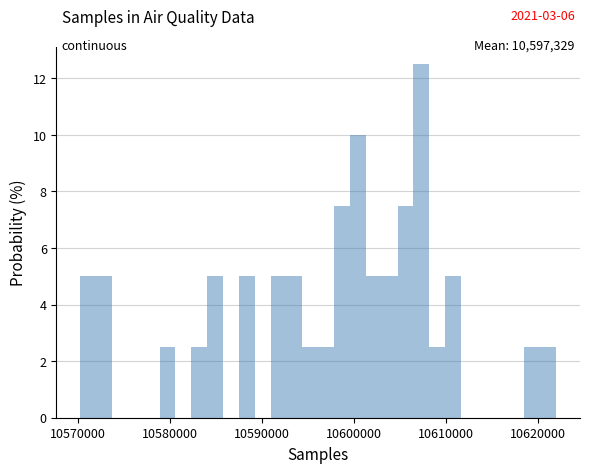

Read against the x-axis, roughly where is the centre of the tallest bar?

10607000